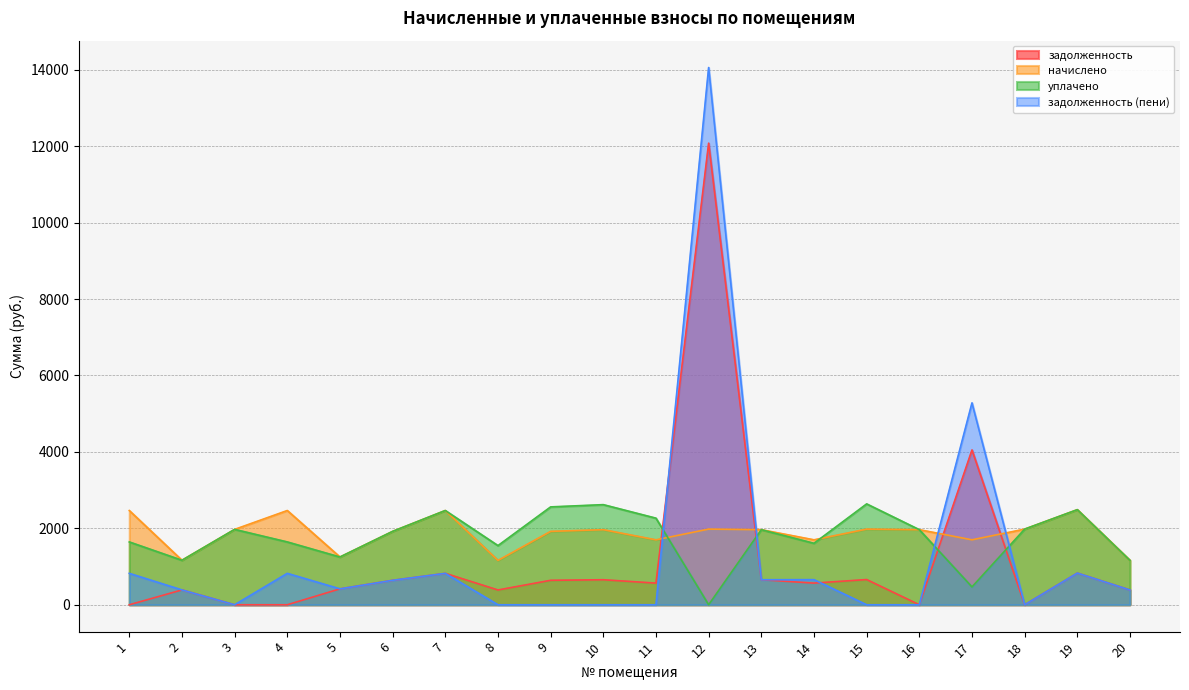

Reading right to left, list all the values displayed in this chart.

задолженность: 387.1	829.6	0.0	4051.3	0.0	660.0	566.6	655.1	12079.3	566.6	655.1	640.3	387.1	822.2	640.3	416.6	0.0	0.0	388.4	0.0
начислено: 1161.4	2488.7	1979.9	1699.7	1965.2	1979.9	1699.7	1965.2	1979.9	1699.7	1965.2	1920.9	1161.4	2466.6	1920.9	1249.9	2466.6	1972.6	1165.1	2466.6
уплачено: 1161.4	2488.7	1979.9	467.2	1965.2	2639.9	1608.9	1965.2	0.0	2266.3	2620.2	2561.2	1548.6	2466.6	1920.9	1249.9	1644.4	1972.6	1165.1	1644.4
задолженность (пени): 387.1	829.6	0.0	5283.9	0.0	0.0	657.4	655.1	14059.2	0.0	0.0	0.0	0.0	822.2	640.3	416.6	822.2	0.0	388.4	822.2